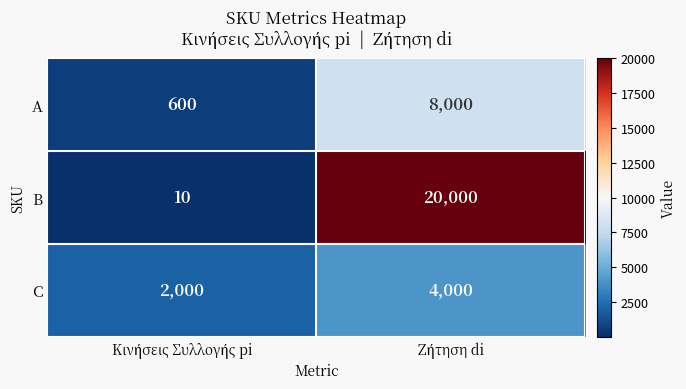

Which series has the largest range (max minus min)?

B